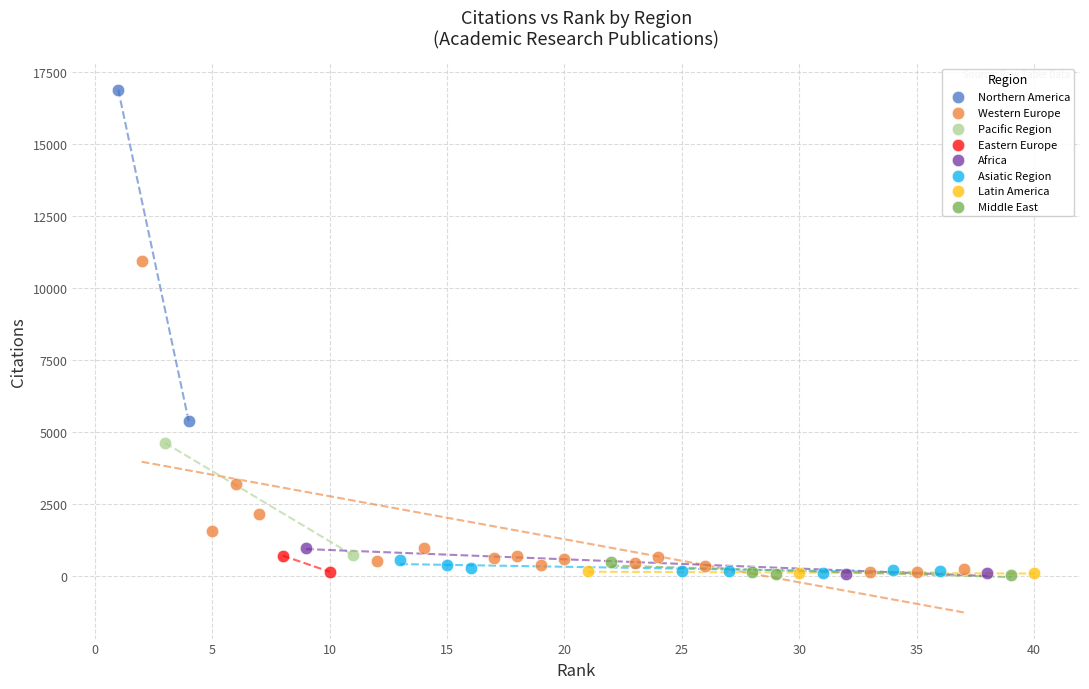

What are all the series names shown in the legend?

Northern America, Western Europe, Pacific Region, Eastern Europe, Africa, Asiatic Region, Latin America, Middle East